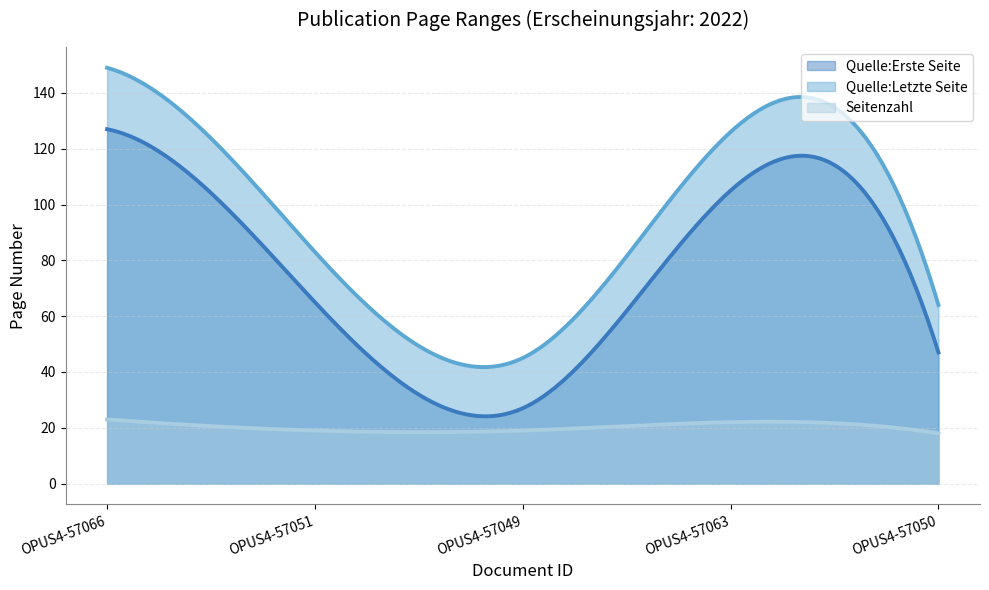

How many lines are shown in the chart?

3